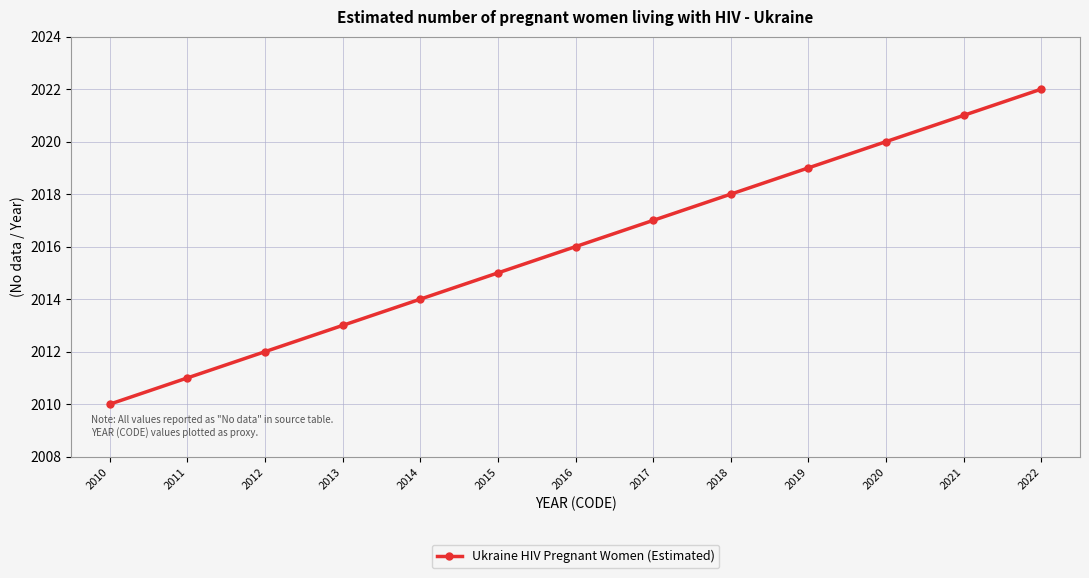

List the labels in order of value, largest first.

2022, 2021, 2020, 2019, 2018, 2017, 2016, 2015, 2014, 2013, 2012, 2011, 2010